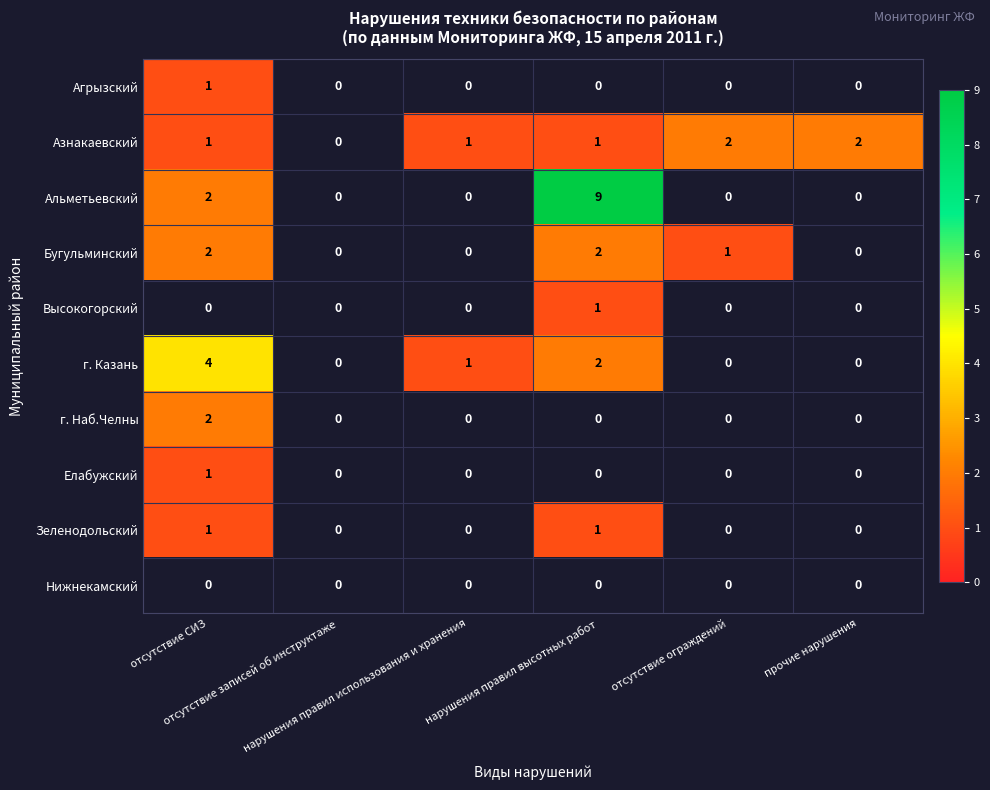

The Бугульминский series shows 1.0 at отсутствие ограждений. True or false?

True